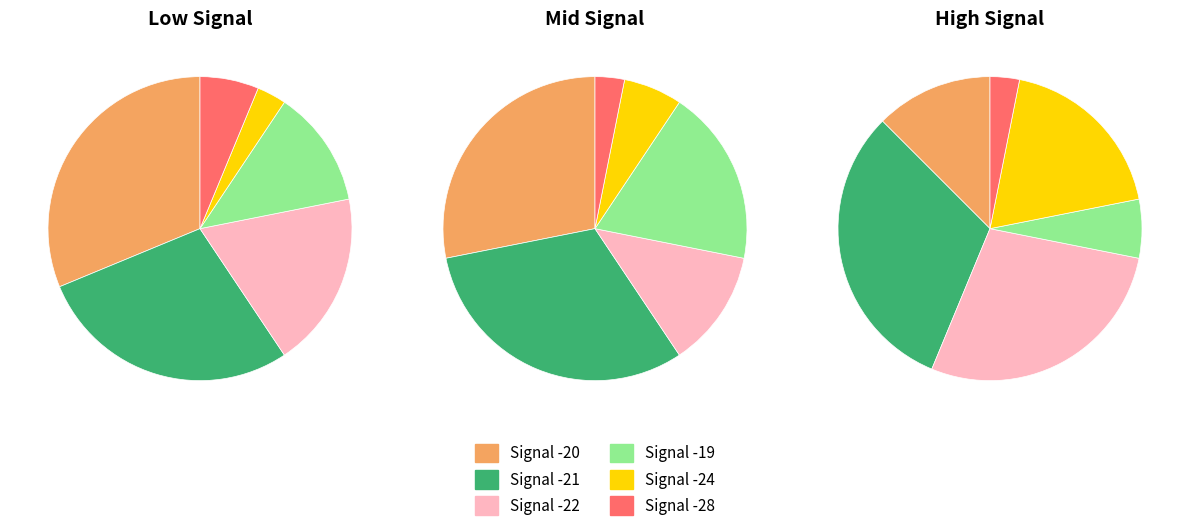

To the nearest percent, what is the average slice percentage?

17%